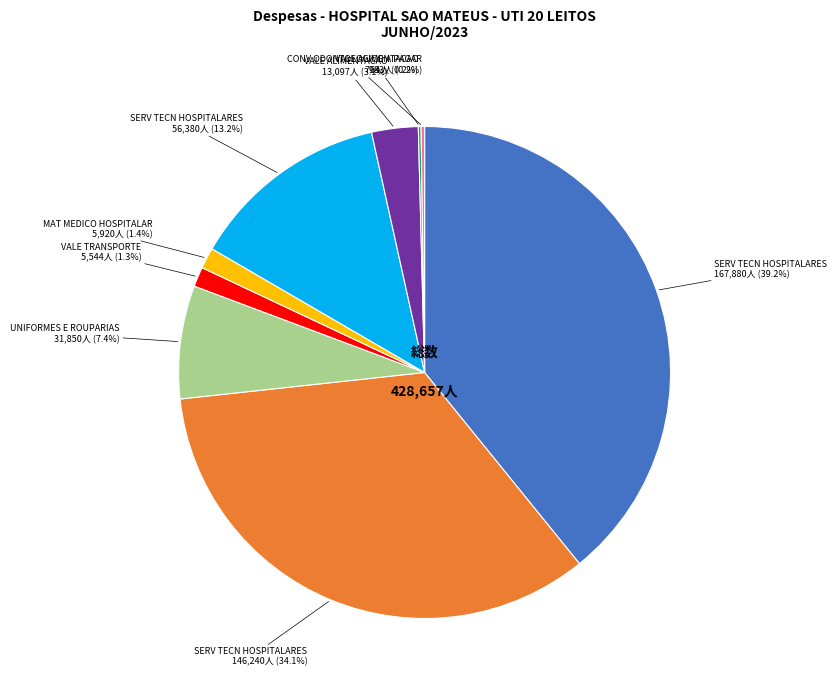

Is there any slice that represents more than half of the pie?

No